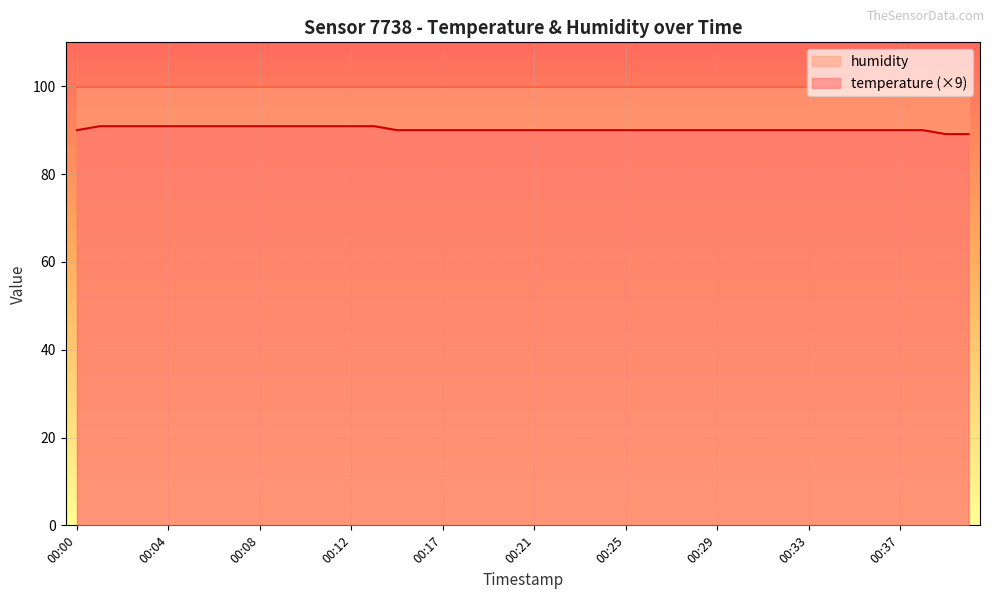

What is the difference between the maximum and minimum values?

1.8